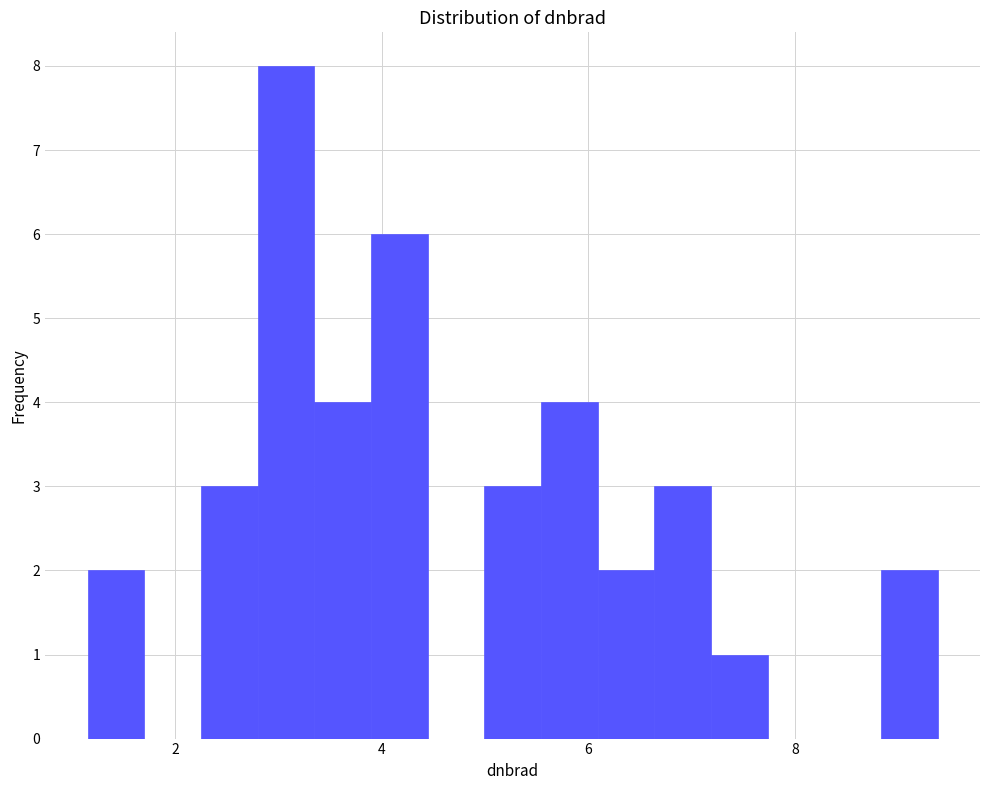

Read against the x-axis, roughly where is the centre of the tallest bar?

3.0